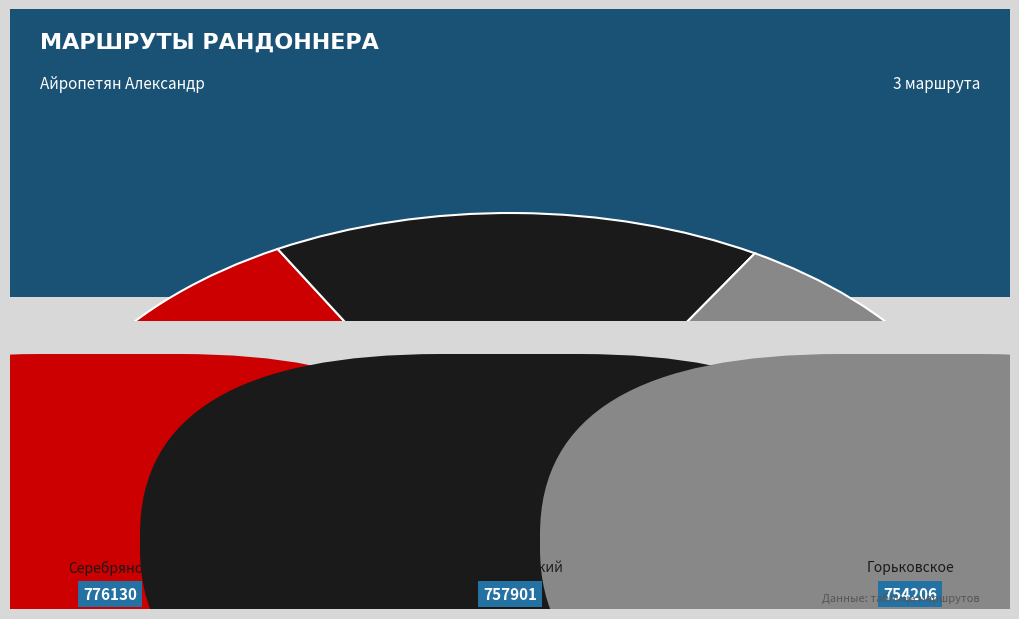

What is the largest slice in the pie chart?

Серебряное